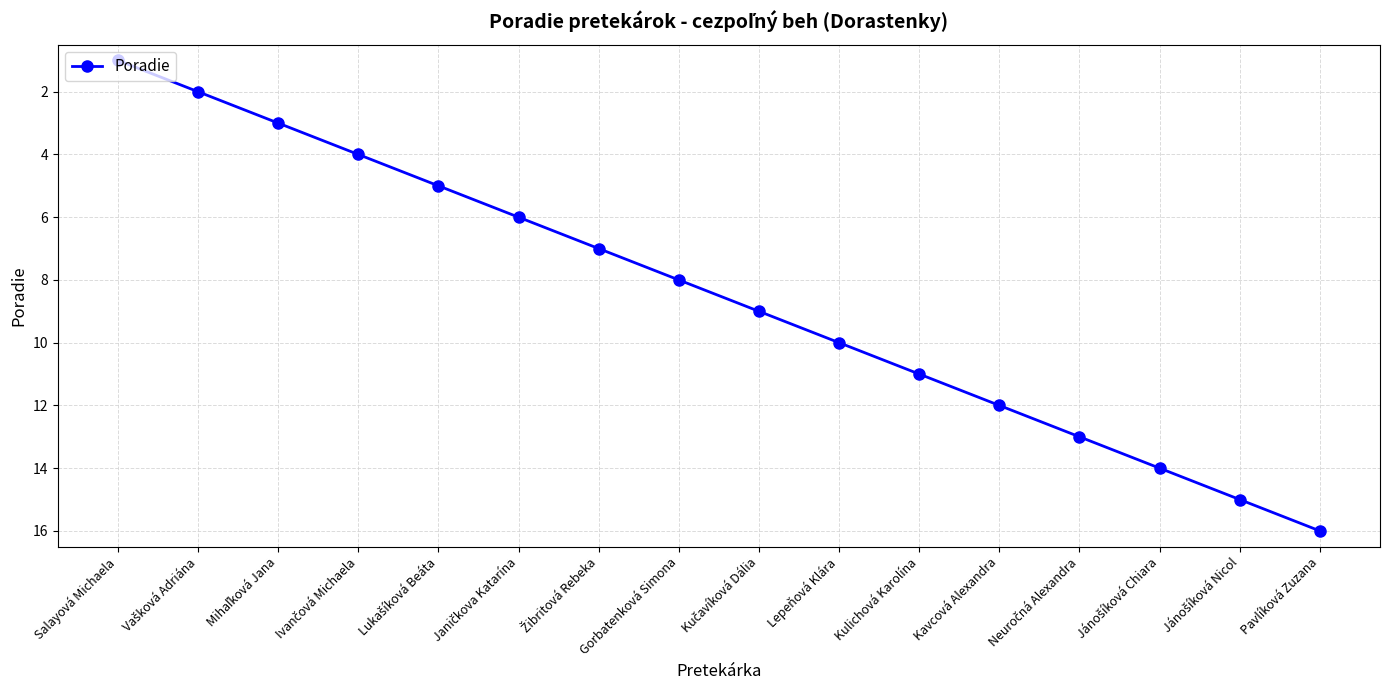

What is the sum of all values?

136